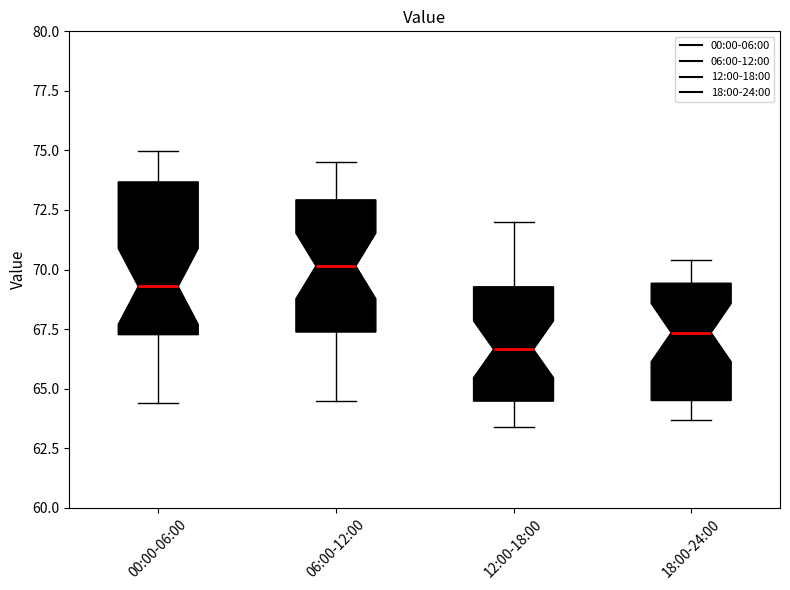

Reading left to right, read every box against the y-axis: the position of its median line, the range the box covers, and the ends of its whiskers. The values are not printed on the chart, so give them approximately, as read against the axis.

00:00-06:00: median 69.5, box 67.5 to 73.5, whiskers 64.5 to 75.0
06:00-12:00: median 70.0, box 67.5 to 73.0, whiskers 64.5 to 74.5
12:00-18:00: median 66.5, box 64.5 to 69.5, whiskers 63.5 to 72.0
18:00-24:00: median 67.5, box 64.5 to 69.5, whiskers 63.5 to 70.5